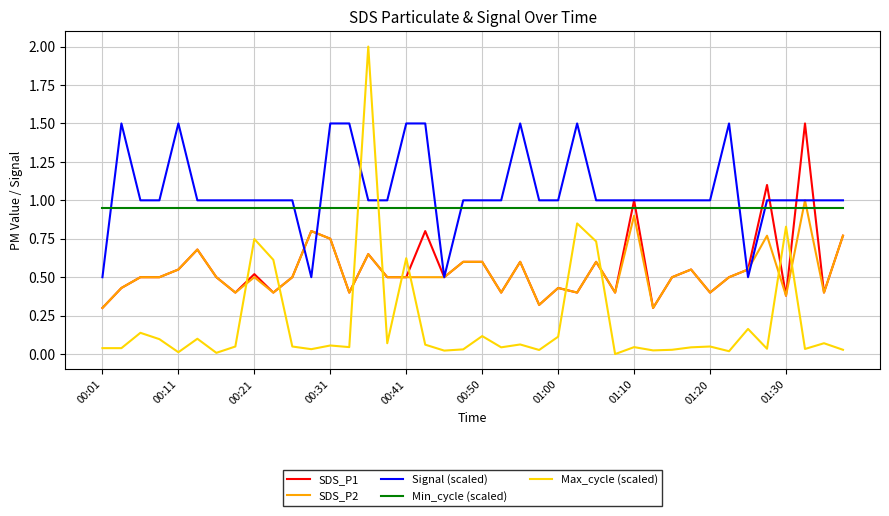

Which series has the largest total across all categories?

Signal (scaled)